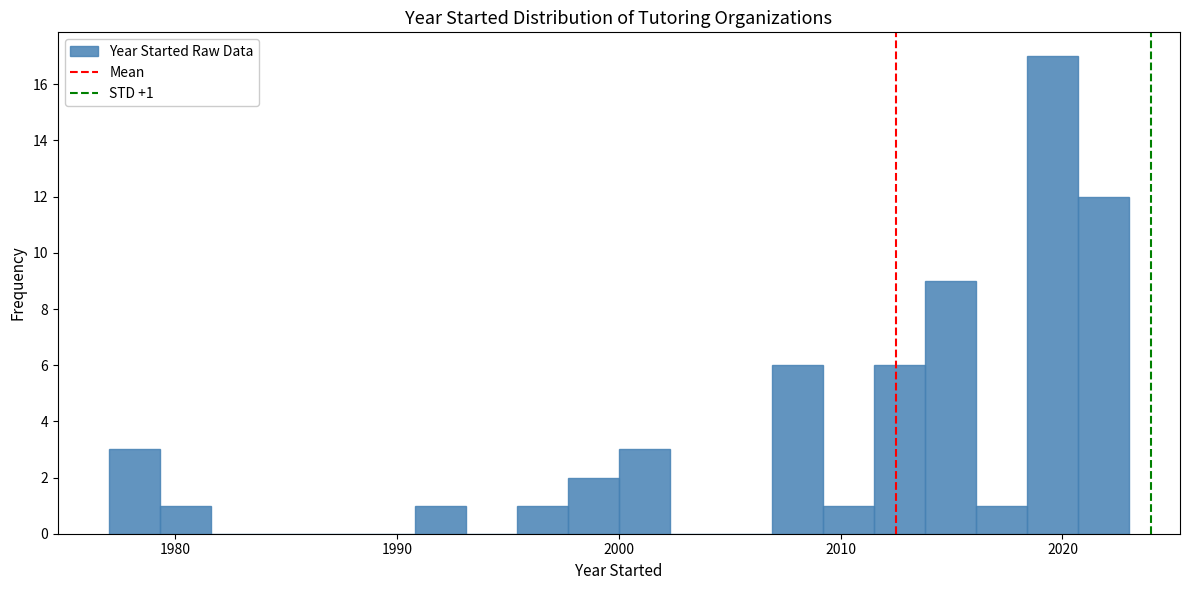

Around what value on the x-axis is the tallest bar? Give the approximate position of its centre, as read against the axis.

2020